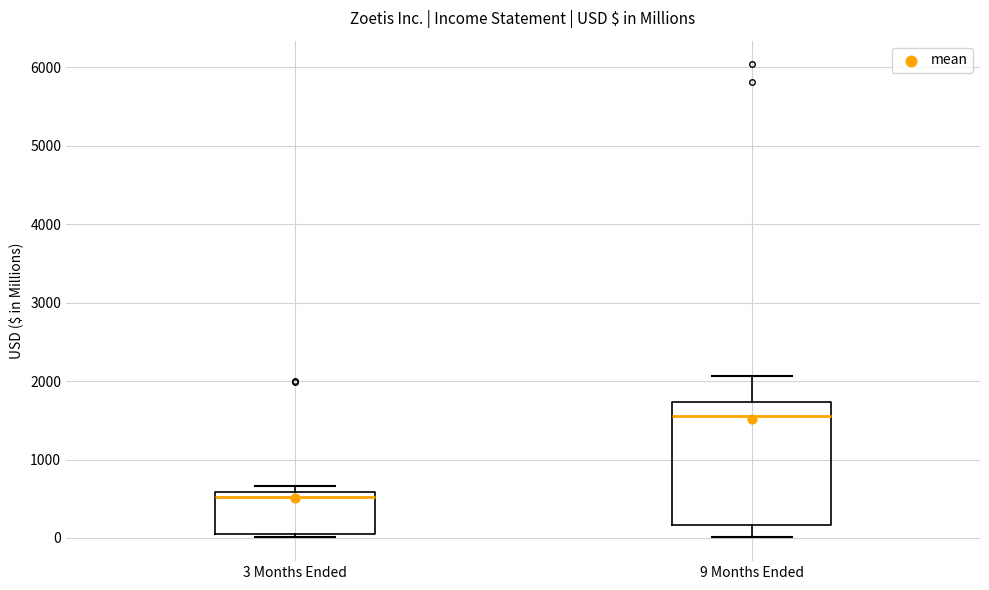

Which box is the tallest, from its lower edge to its upper edge?

9 Months Ended